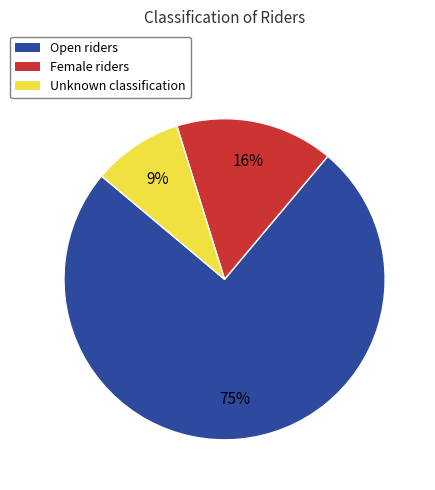

Between Female and Unknown, which is larger?

Female